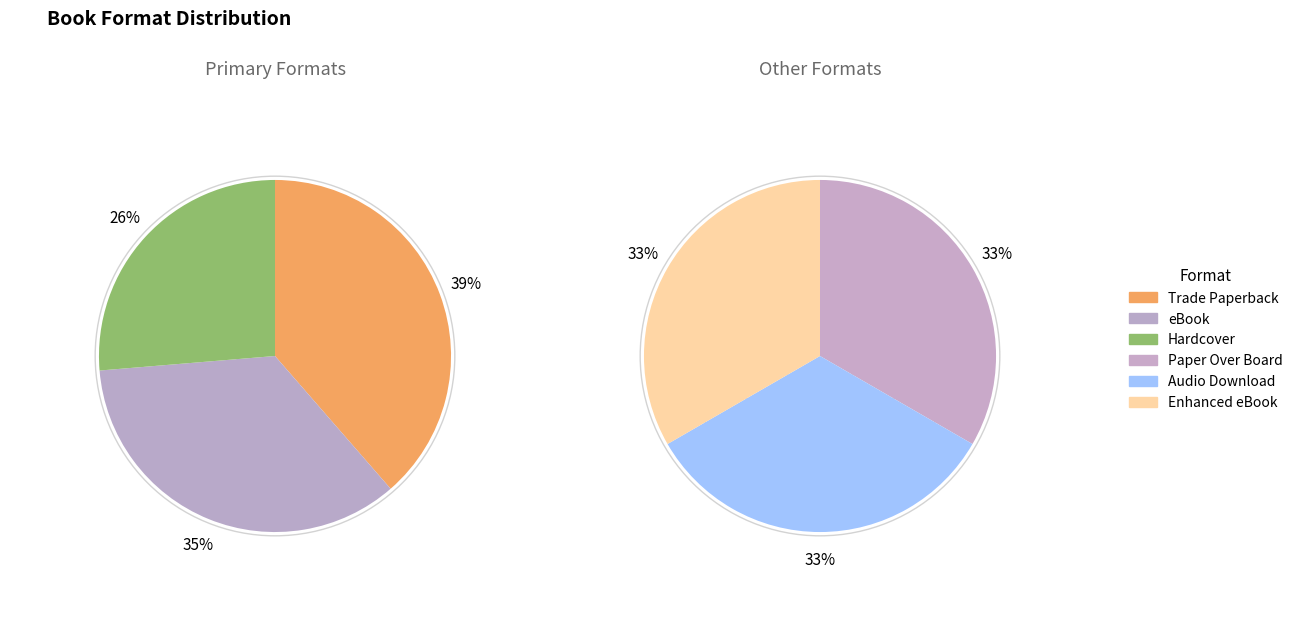

What is the largest slice in the pie chart?

Trade Paperback